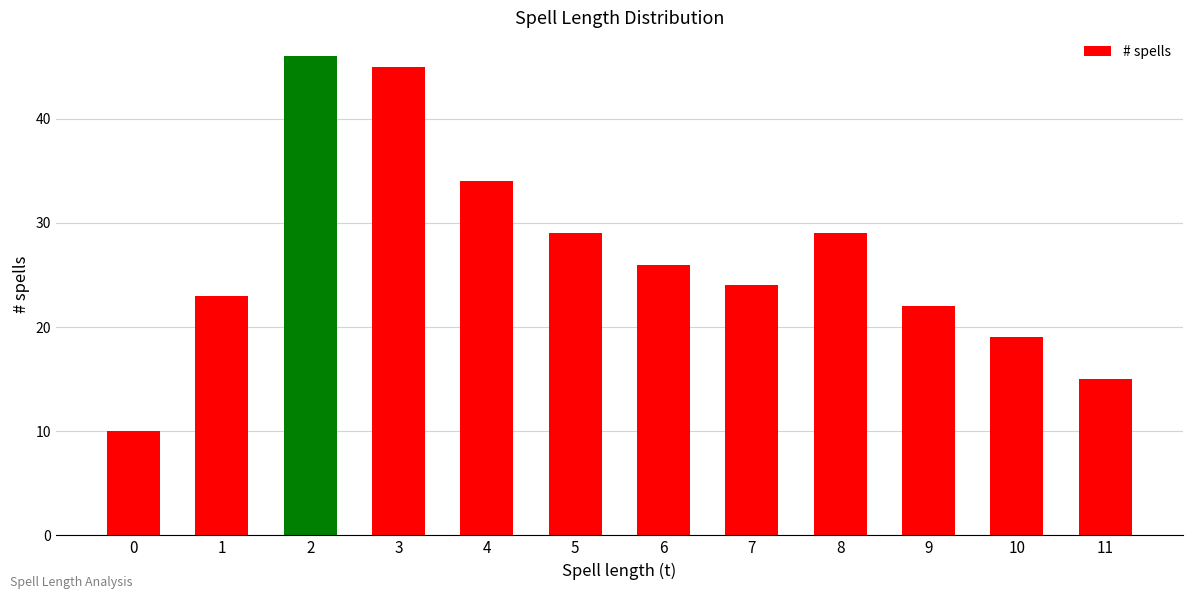

How many series are shown in this chart?

1